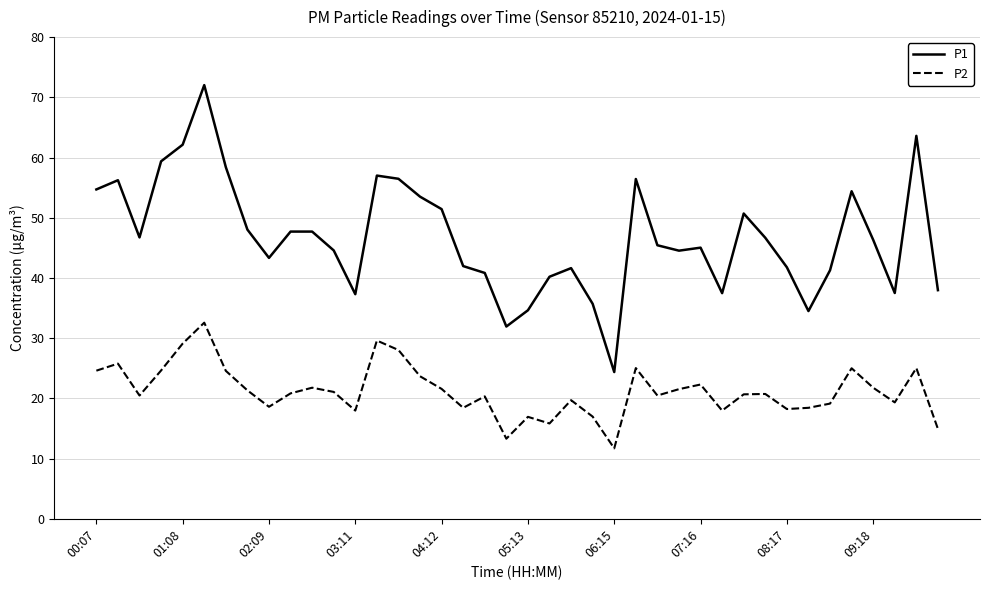

How many series are shown in this chart?

2